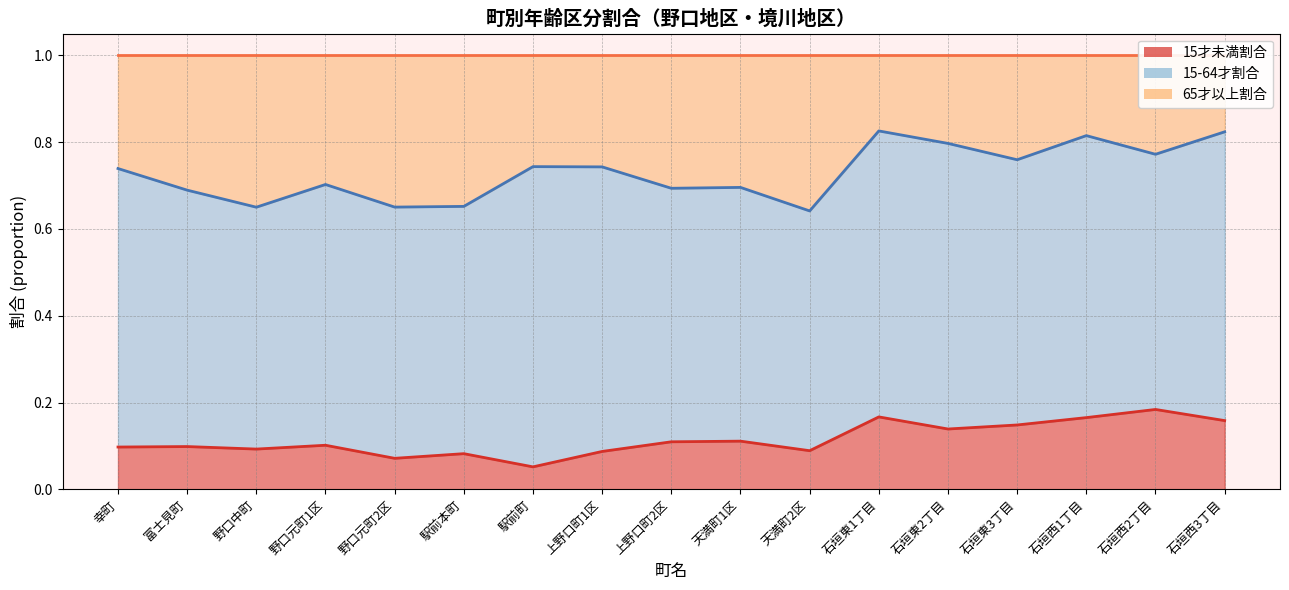

What position from the left is 石垣東2丁目?

13